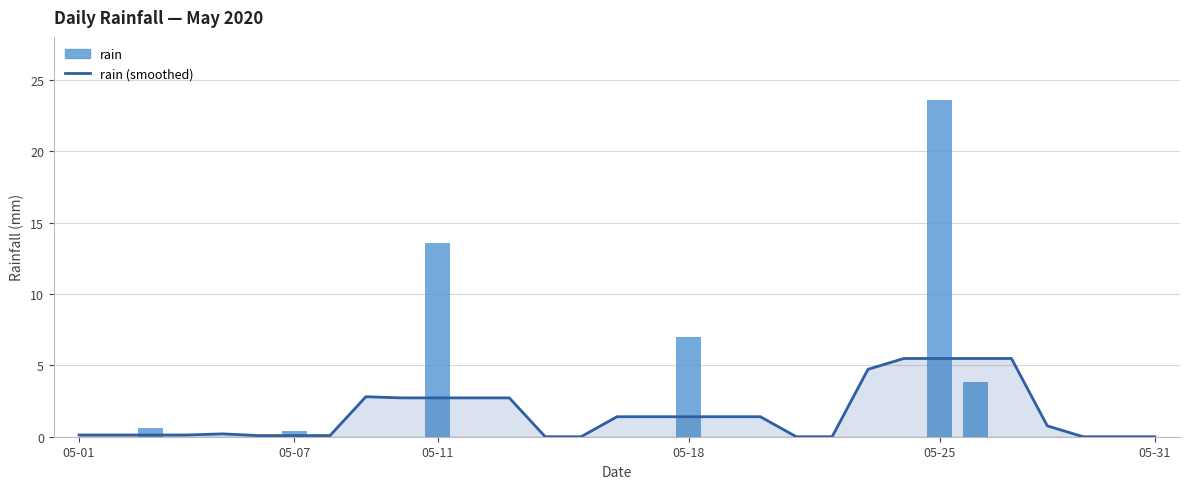

At how many categories does at least one series exceed 11?

2